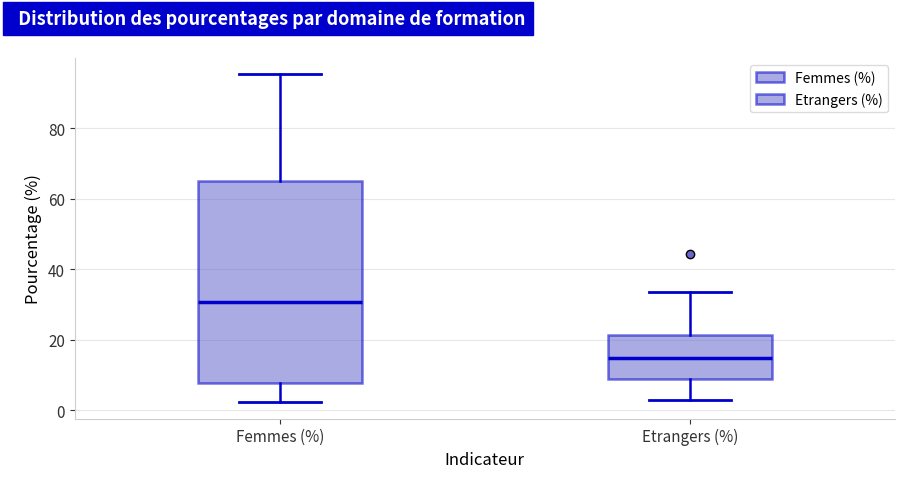

Which box is the tallest, from its lower edge to its upper edge?

Femmes (%)